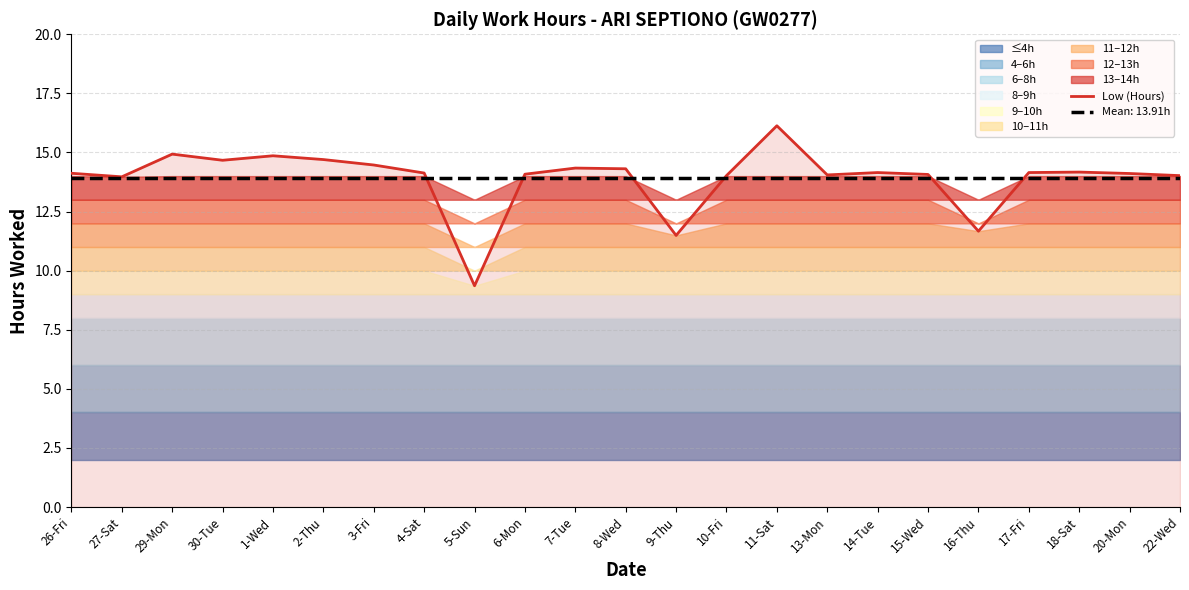

List the labels in order of value, smallest first.

5-Sun, 9-Thu, 16-Thu, 27-Sat, 10-Fri, 22-Wed, 13-Mon, 15-Wed, 6-Mon, 20-Mon, 26-Fri, 4-Sat, 14-Tue, 17-Fri, 18-Sat, 8-Wed, 7-Tue, 3-Fri, 30-Tue, 2-Thu, 1-Wed, 29-Mon, 11-Sat